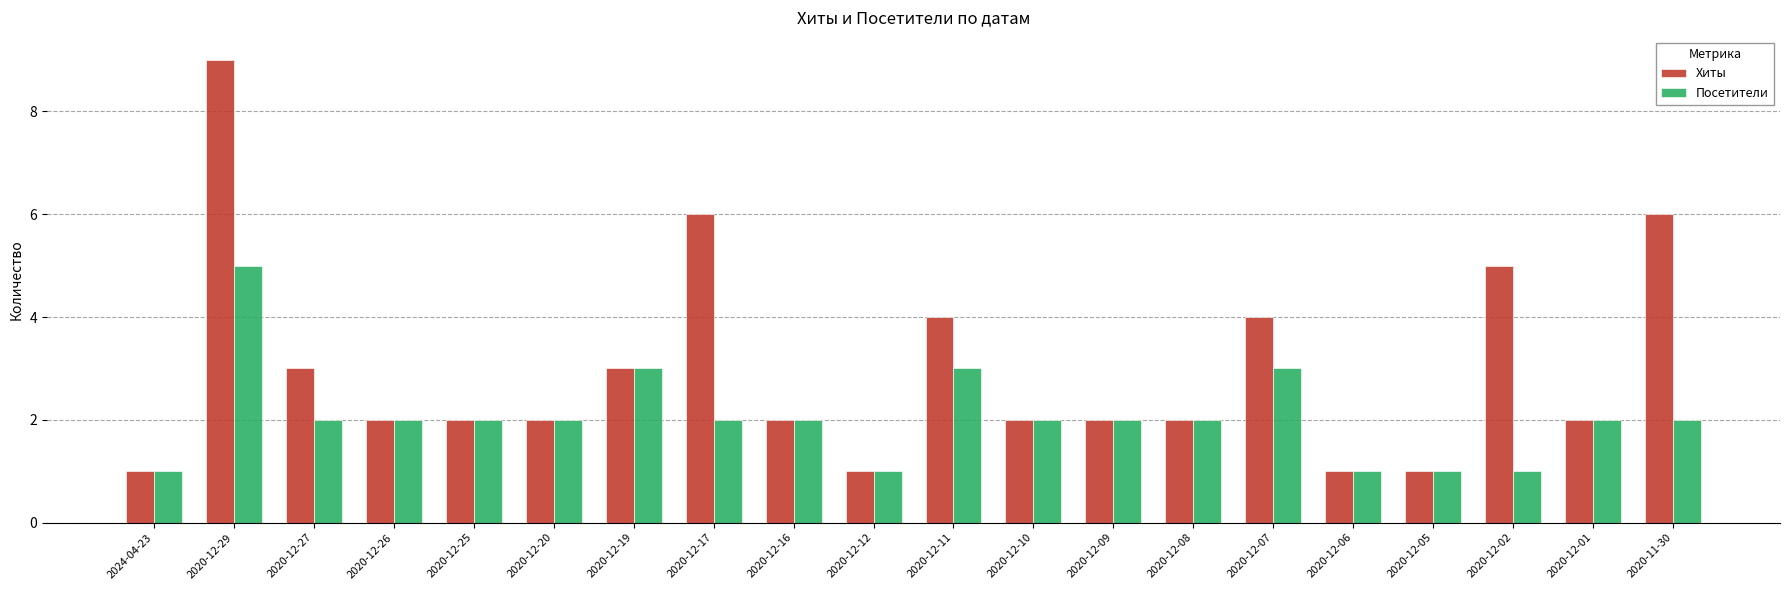

What is the label of the 9th bar from the right?

2020-12-10